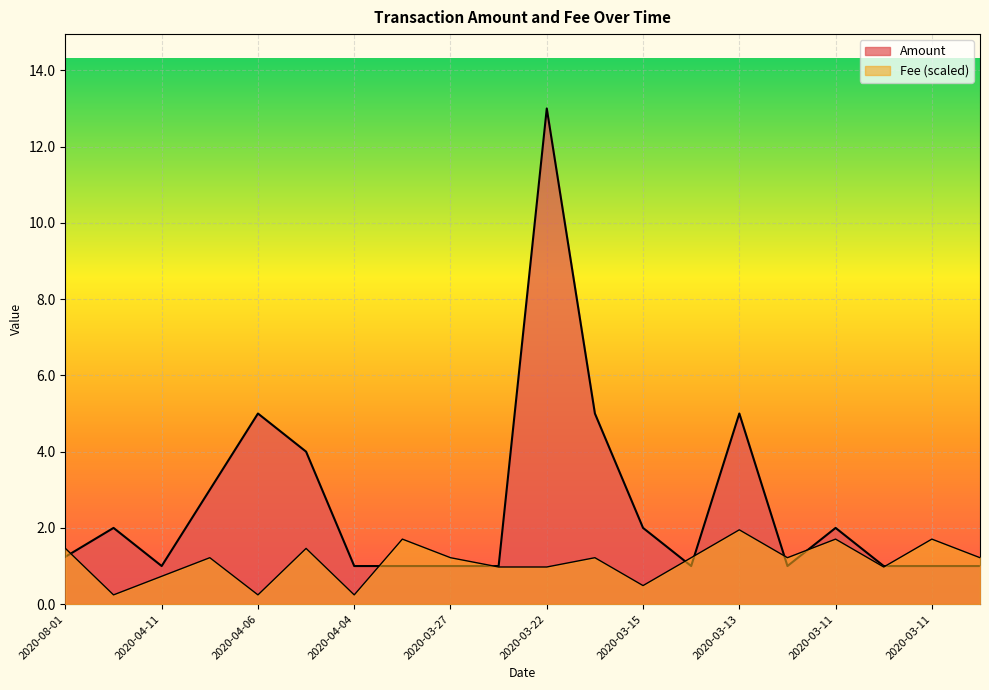

The Fee series shows 1.6 at 2020-03-23. True or false?

False